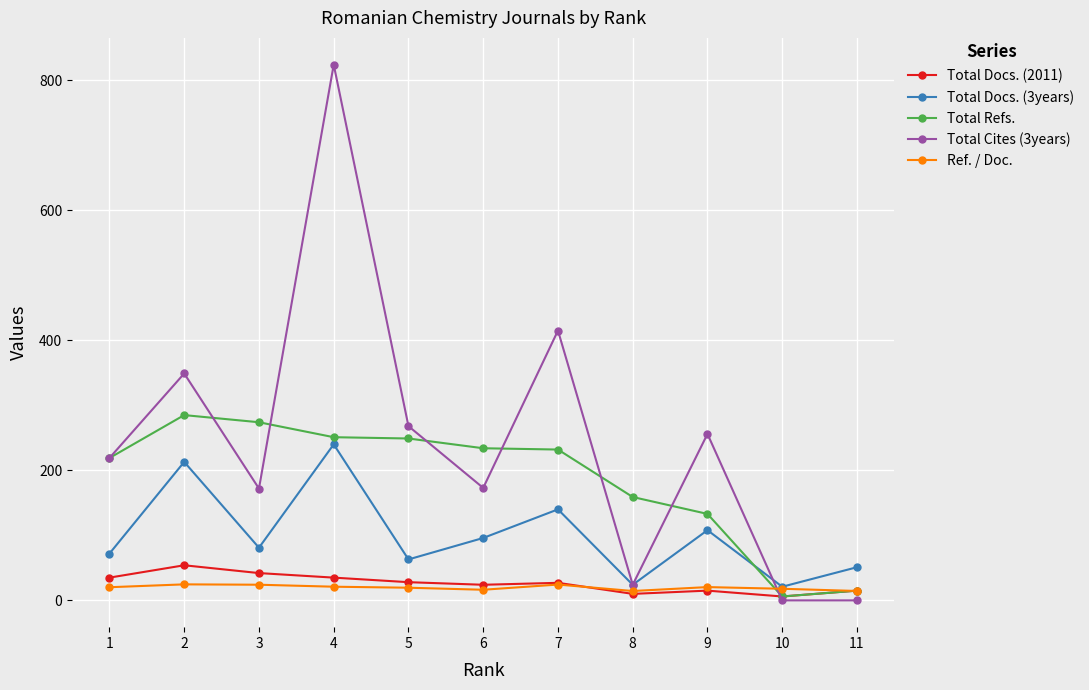

Which series ends up on top after the final intersection of Total Refs. and Total Docs. (3years)?

Total Docs. (3years)